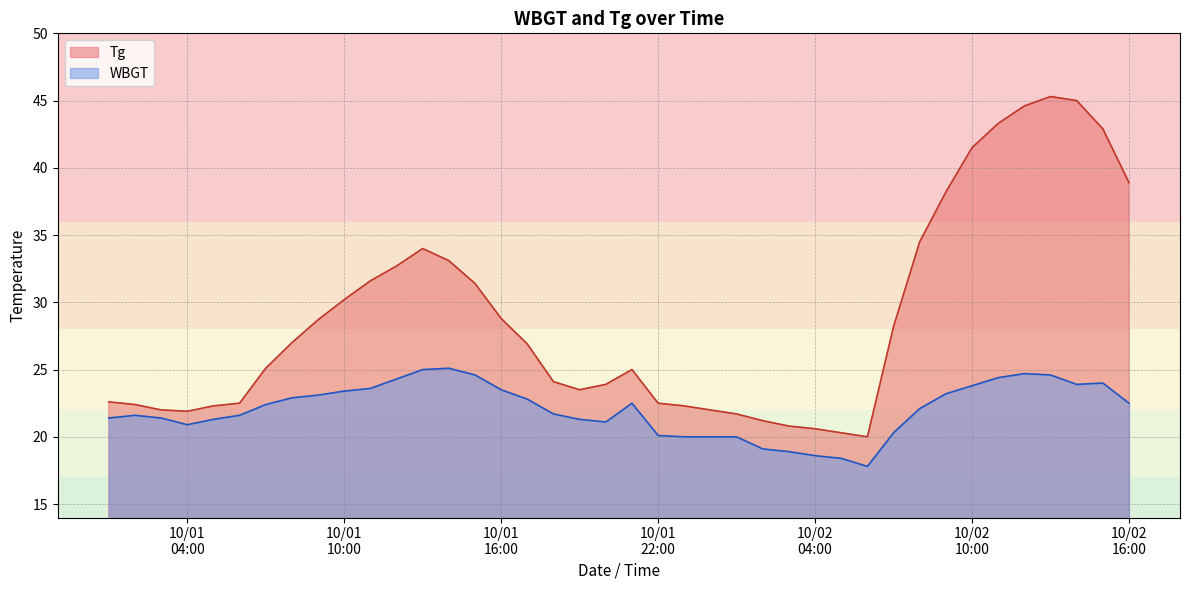

Which series has the widest spread of values?

Tg